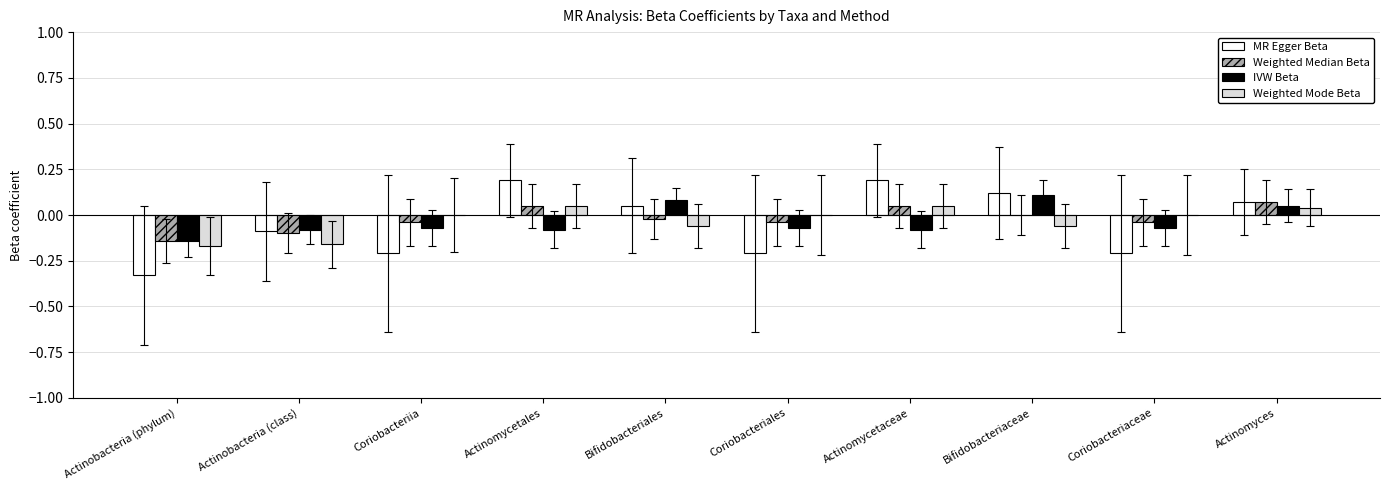

The Weighted Median Beta series shows -0.0 at Coriobacteriia. True or false?

True